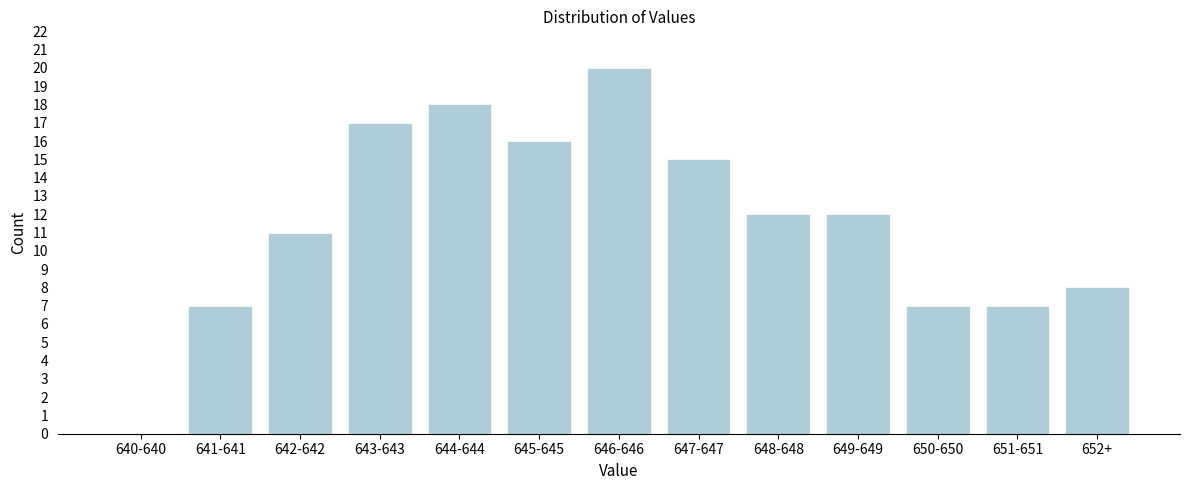

Reading left to right, extract all data points from this chart.

640-640=0	641-641=7	642-642=11	643-643=17	644-644=18	645-645=16	646-646=20	647-647=15	648-648=12	649-649=12	650-650=7	651-651=7	652+=8